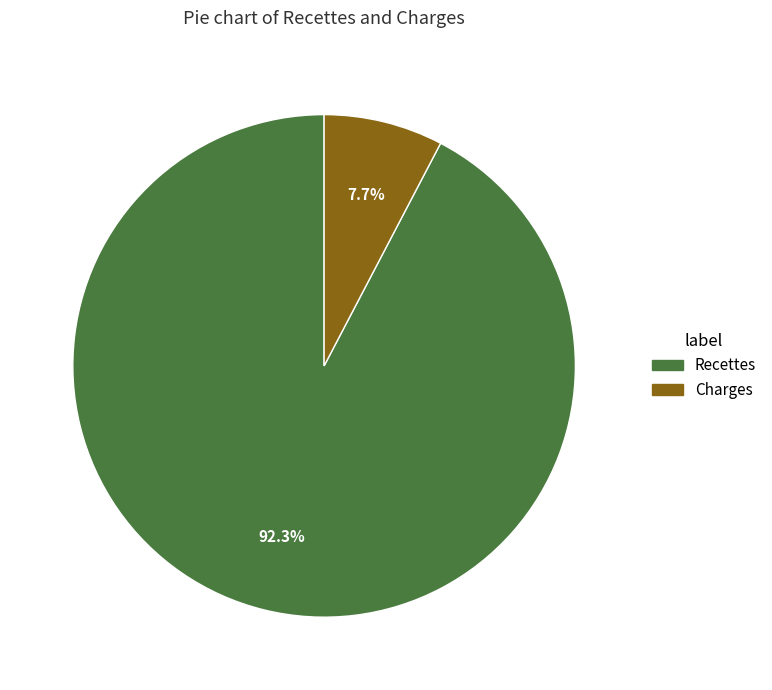

What is the ratio of the value at Charges to the value at Recettes?

0.1